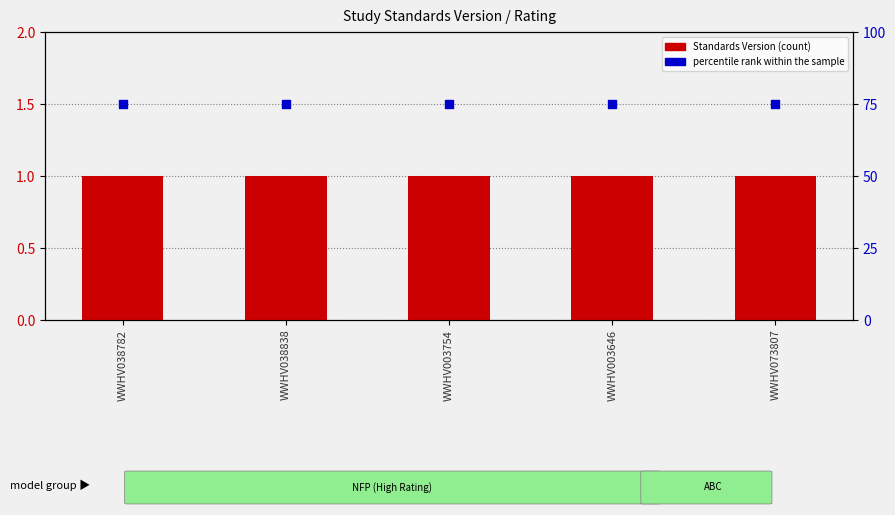

Is the value of Standards Version at WWHV038838 greater than the value of percentile rank within the sample at WWHV003646?

No